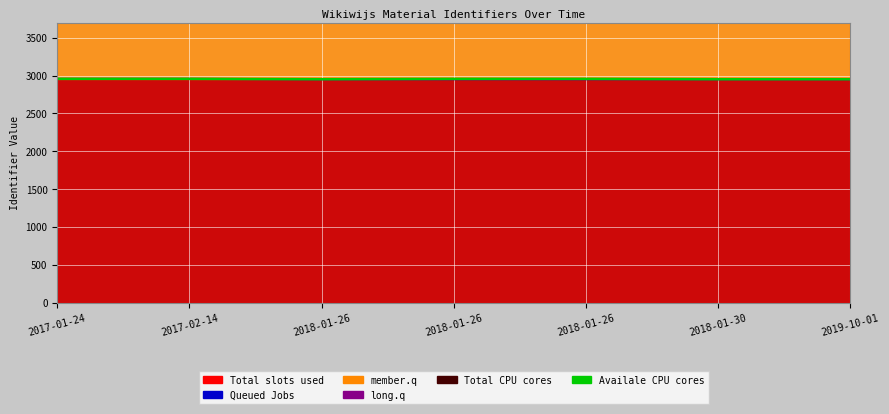

What is the label of the 2nd point from the left?

2017-02-14